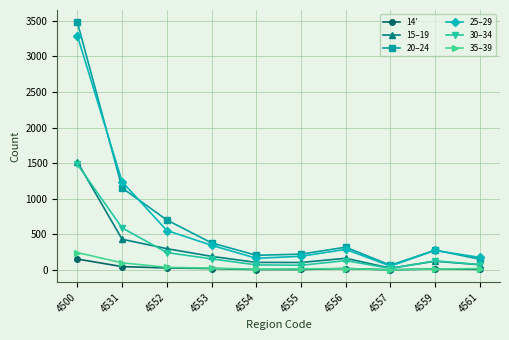

The 35–39 series shows 19 at 4561. True or false?

True